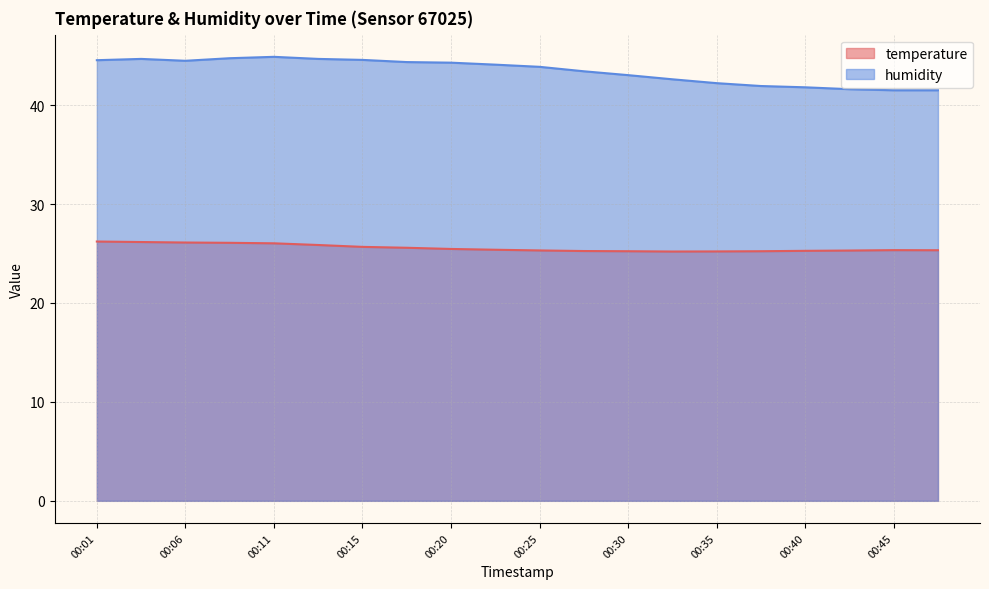

How many data points does each series have?

20